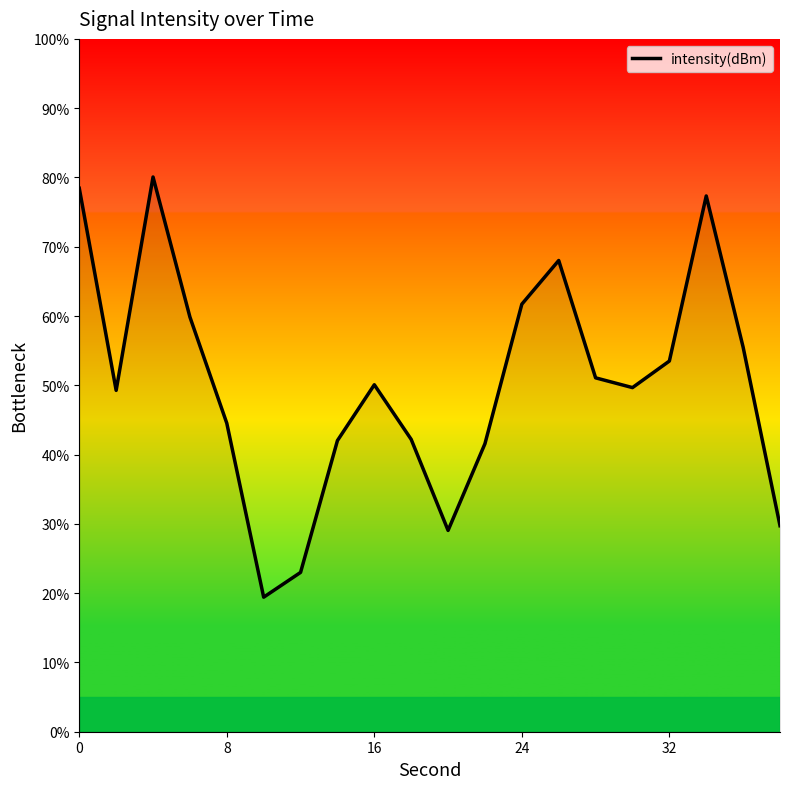

What is the smallest value displayed?

19.4